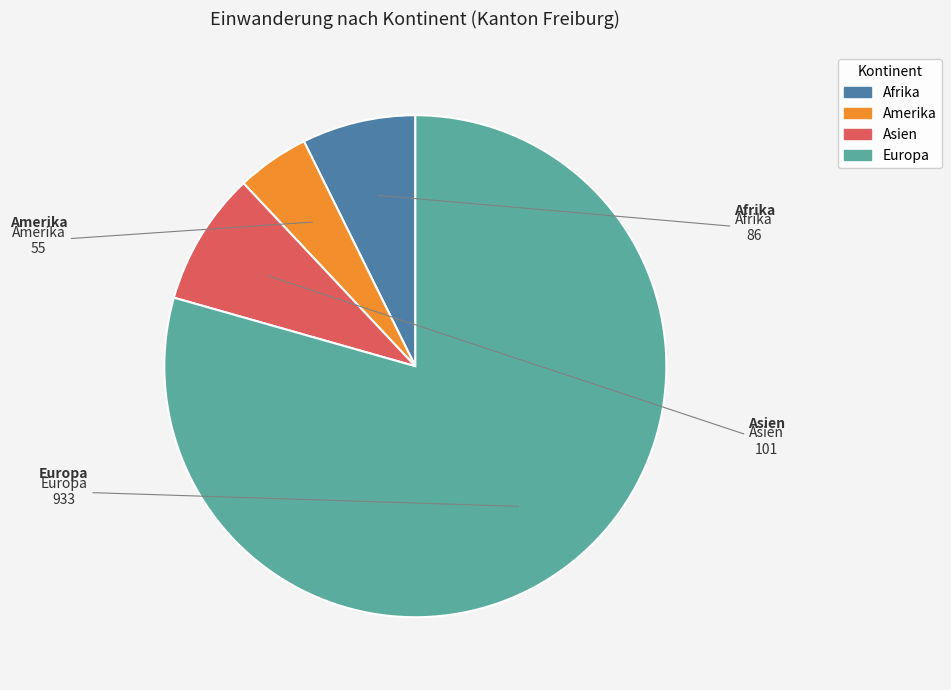

What is the ratio of the value at Europa to the value at Asien?

9.2